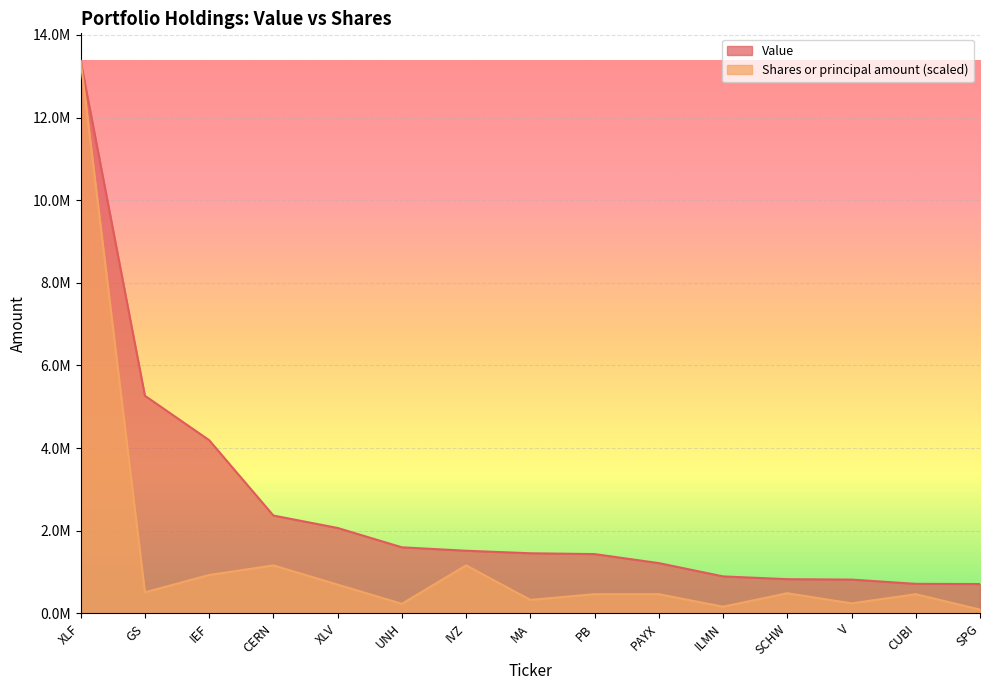

How many lines are shown in the chart?

2